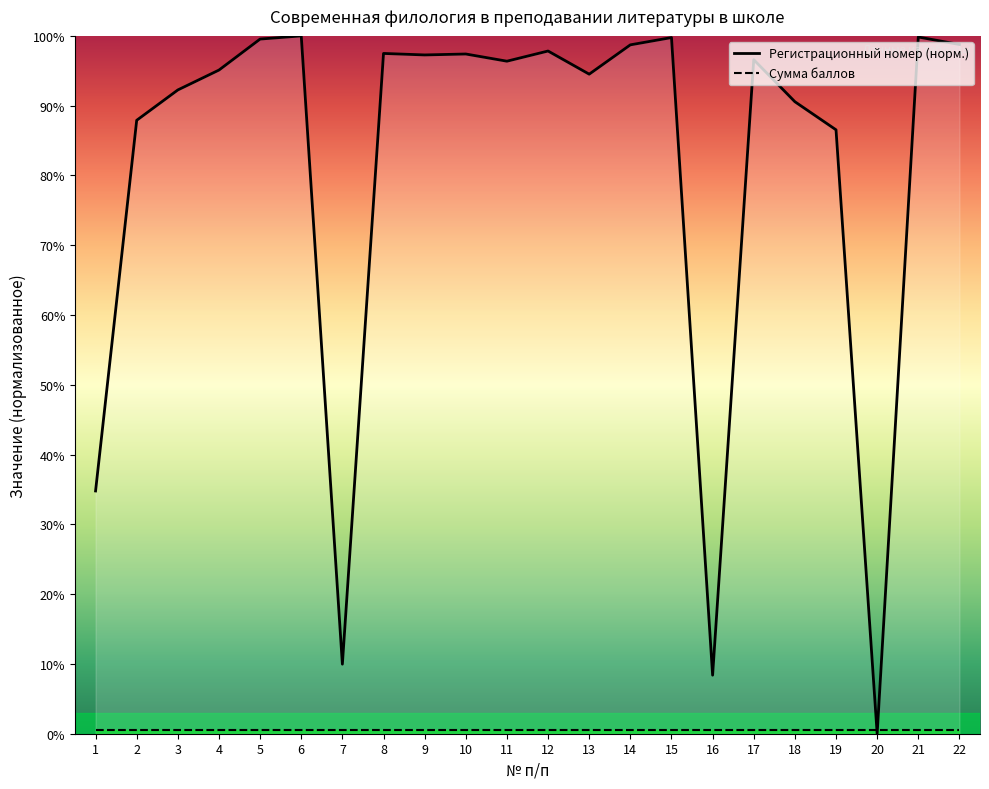

Where does the data first go above 96?

5